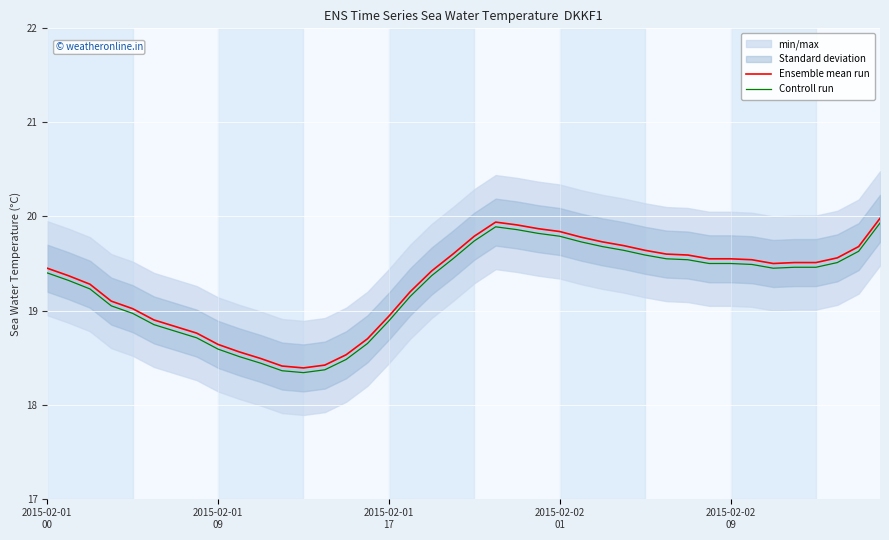

What is the minimum value for Controll run?

18.3